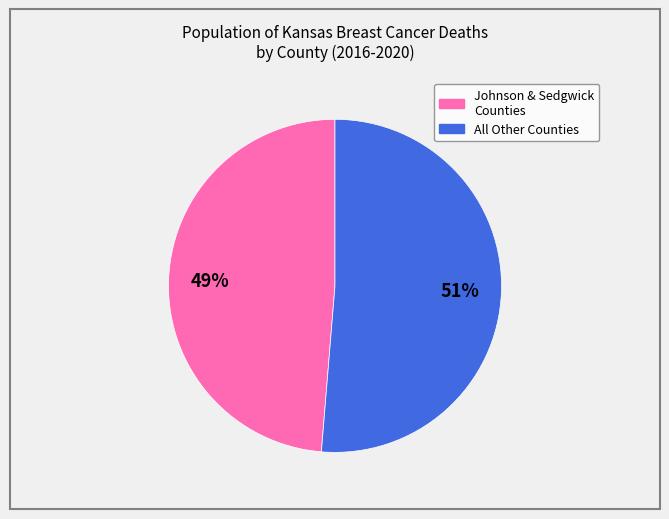

To the nearest percent, what is the average slice percentage?

50%